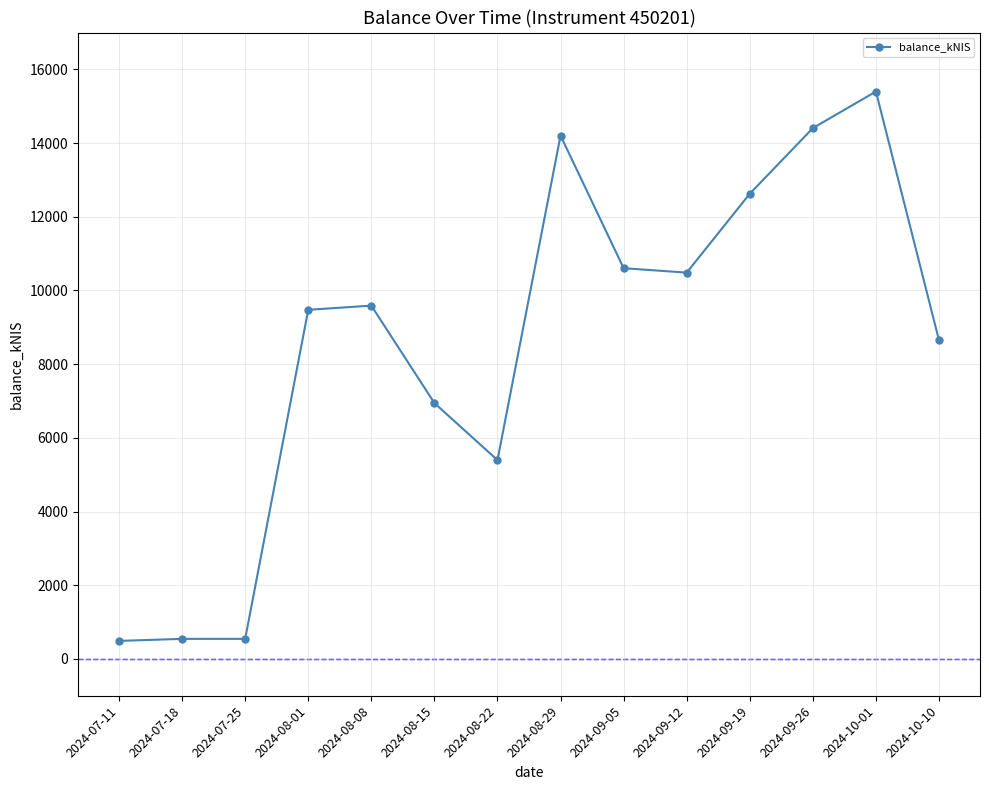

What is the label of the 2nd point from the left?

2024-07-18